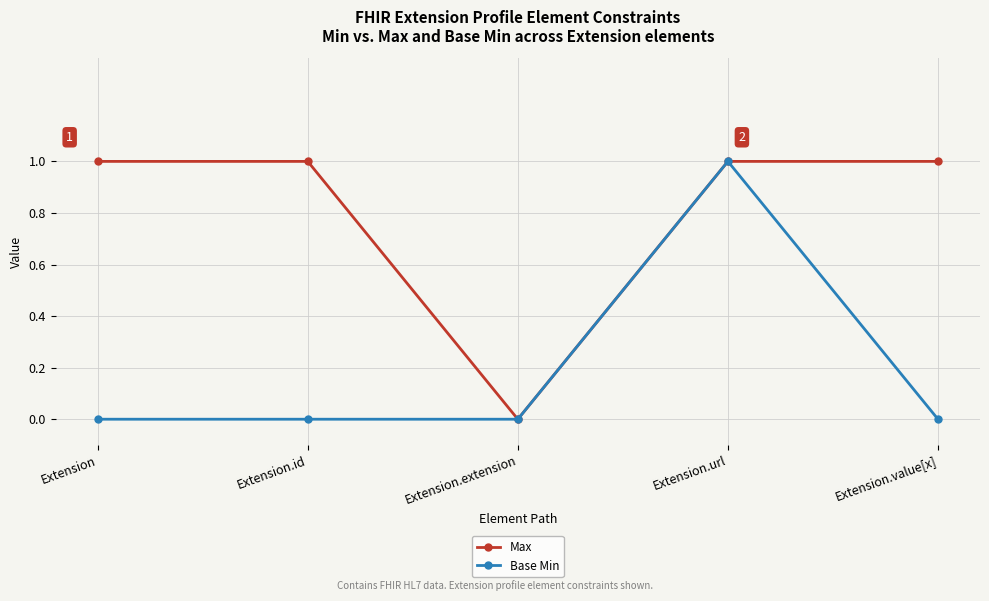

What is the label of the 3rd point from the right?

Extension.extension